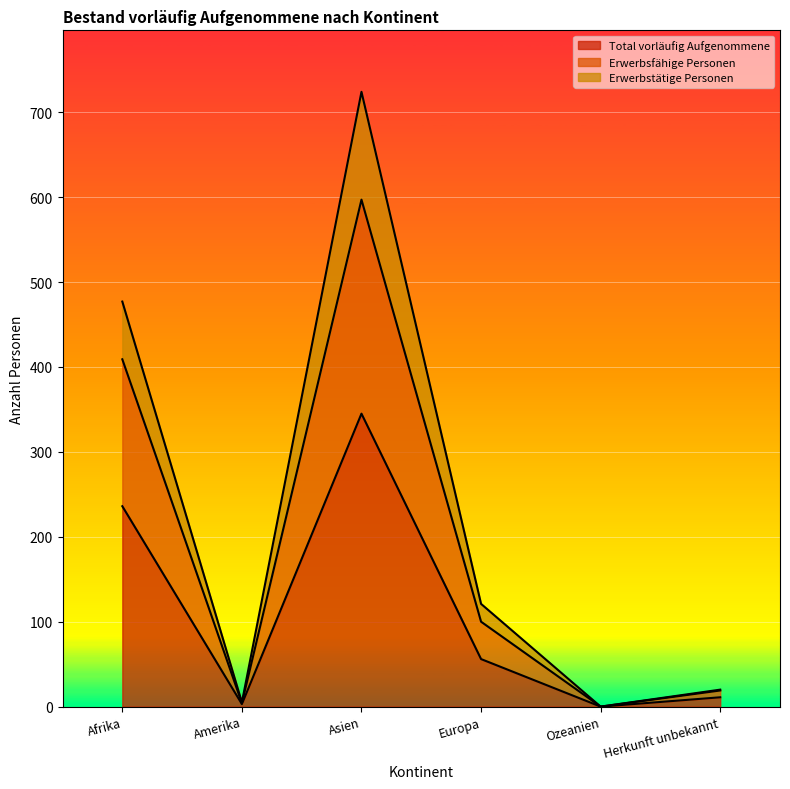

True or false: Total vorläufig Aufgenommene has a value of 0 at Ozeanien.

True